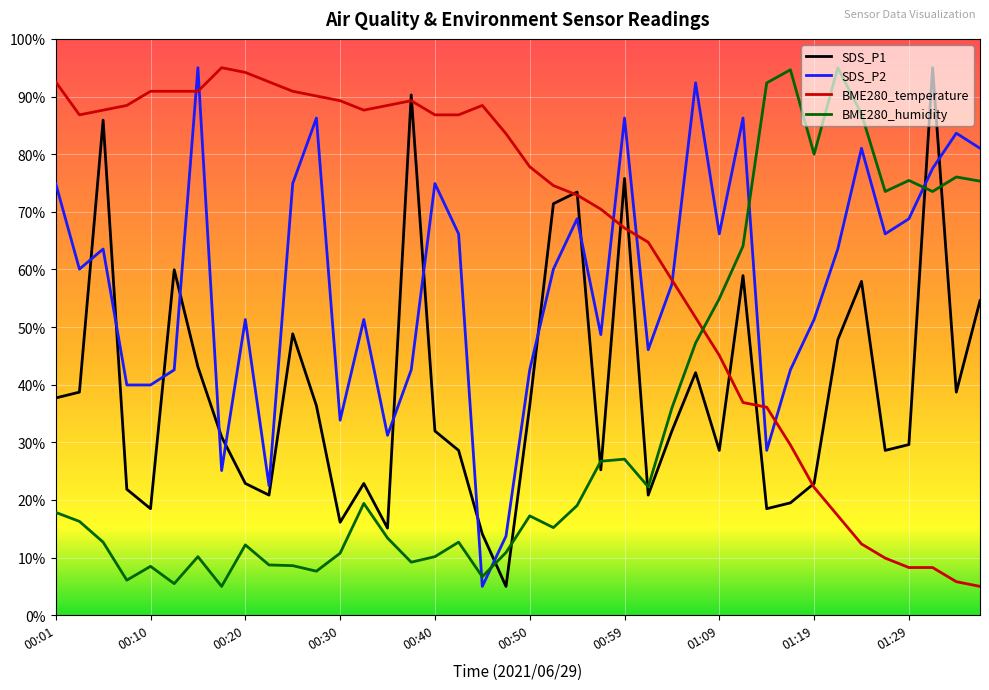

What is the highest value of the BME280_humidity series?

95.0